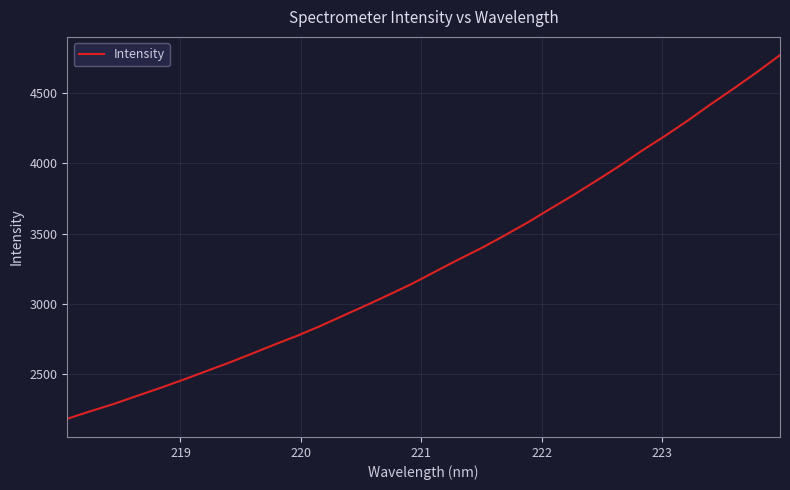

What is the maximum value shown in the chart?

4772.2